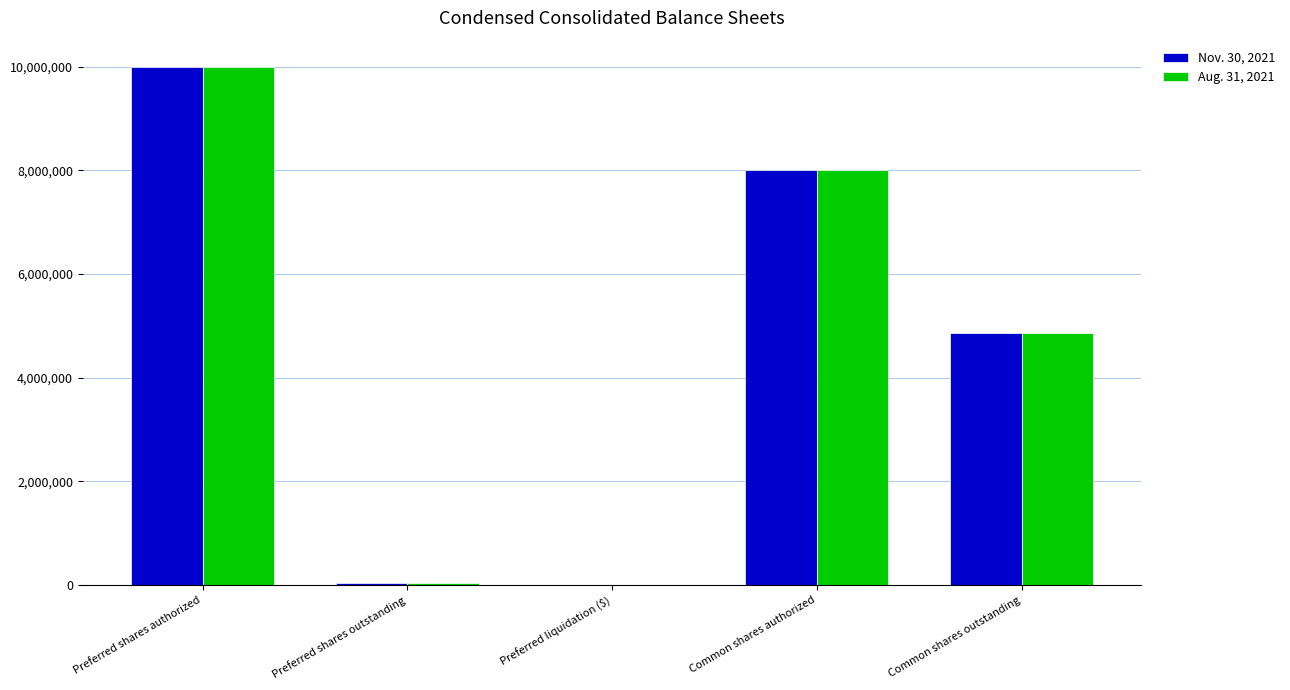

Which category has the highest value across all series?

Preferred shares authorized